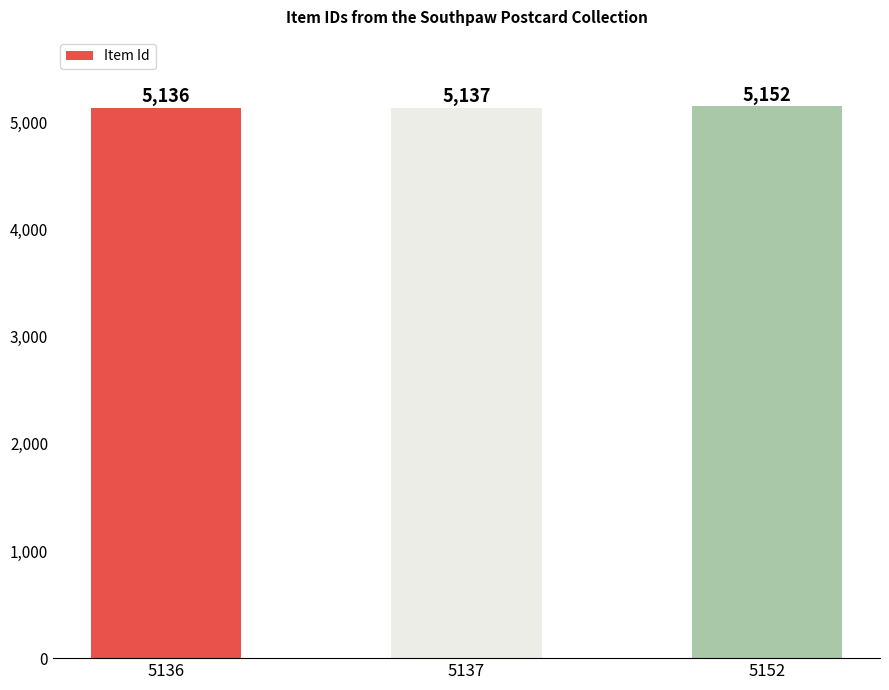

Reading left to right, transcribe all the data shown in this chart.

5136=5136	5137=5137	5152=5152